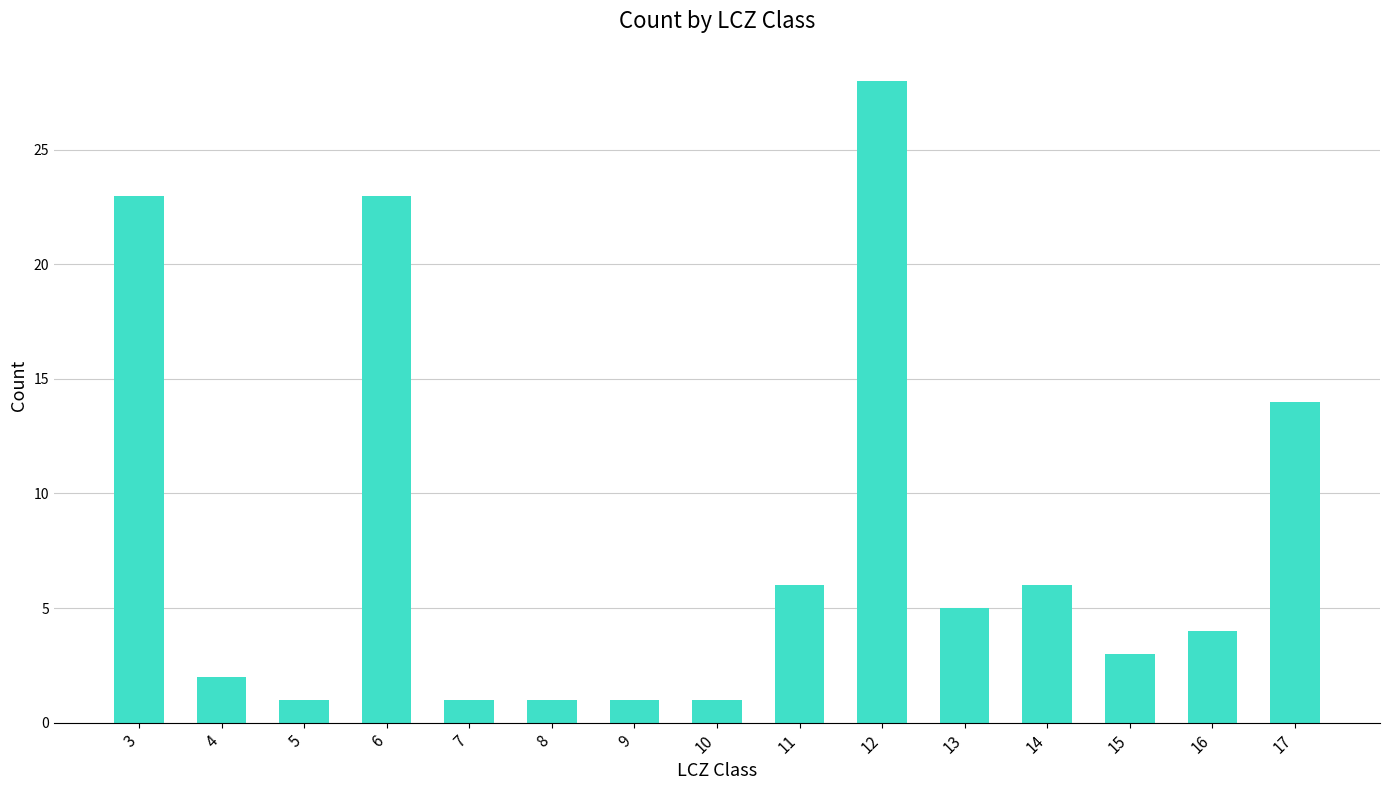

Is it true that the value at 4 is 1?

False